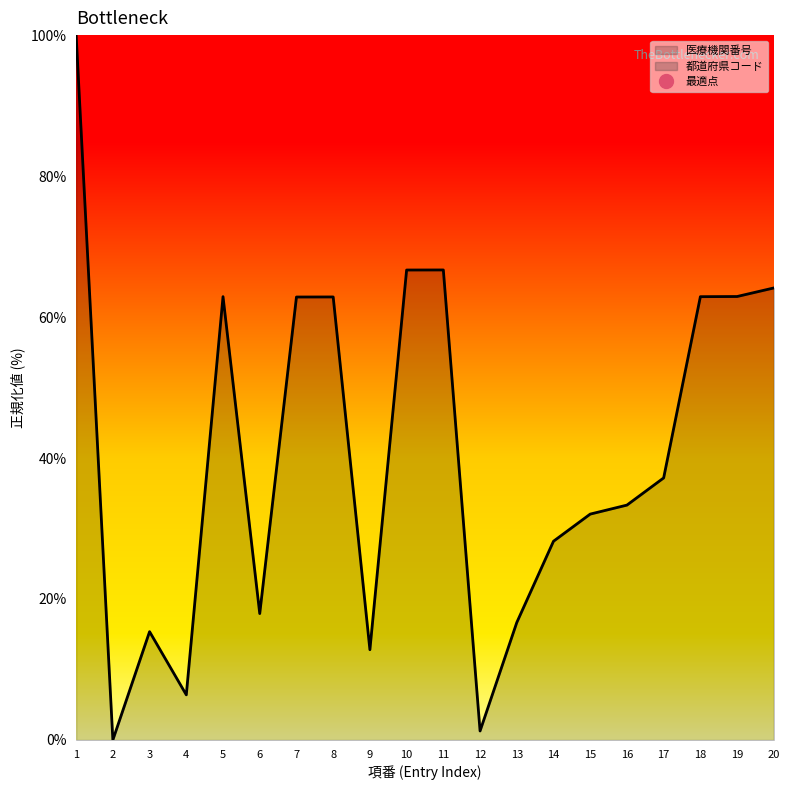

Does the chart display data point markers on the line(s)?

No